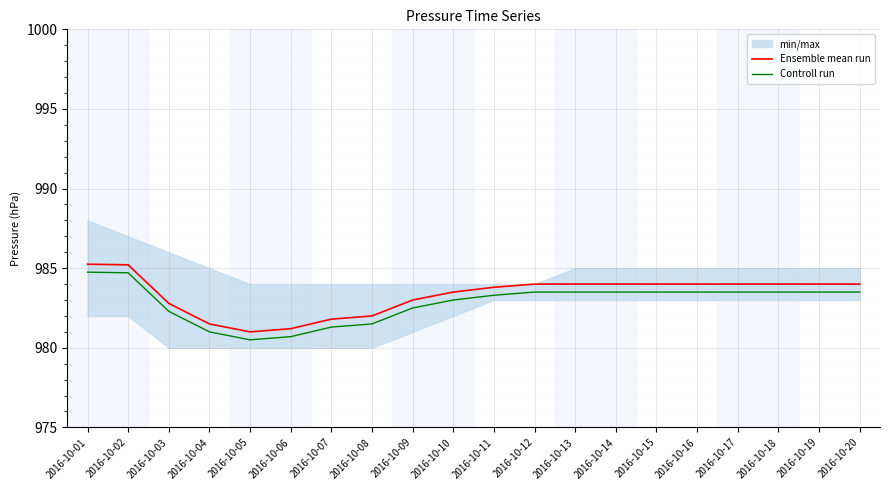

Which category has the highest value in the Controll run series?

2016-10-01